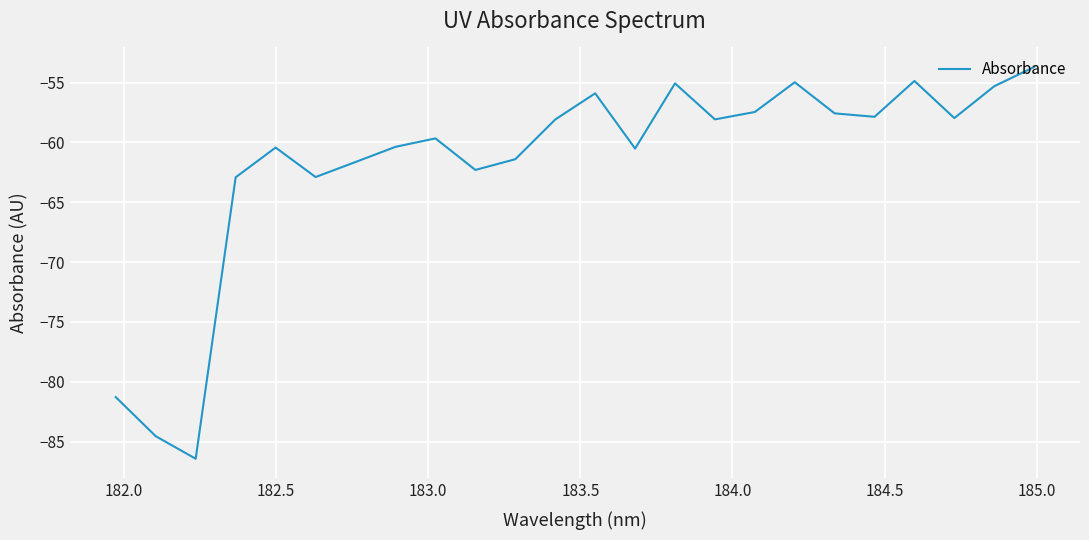

What is the smallest value displayed?

-86.4